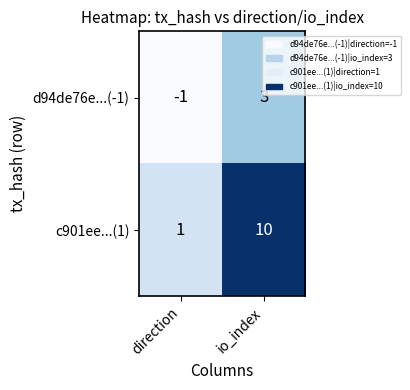

Between direction and io_index, which series saw the biggest shift?

c901ee...(1)